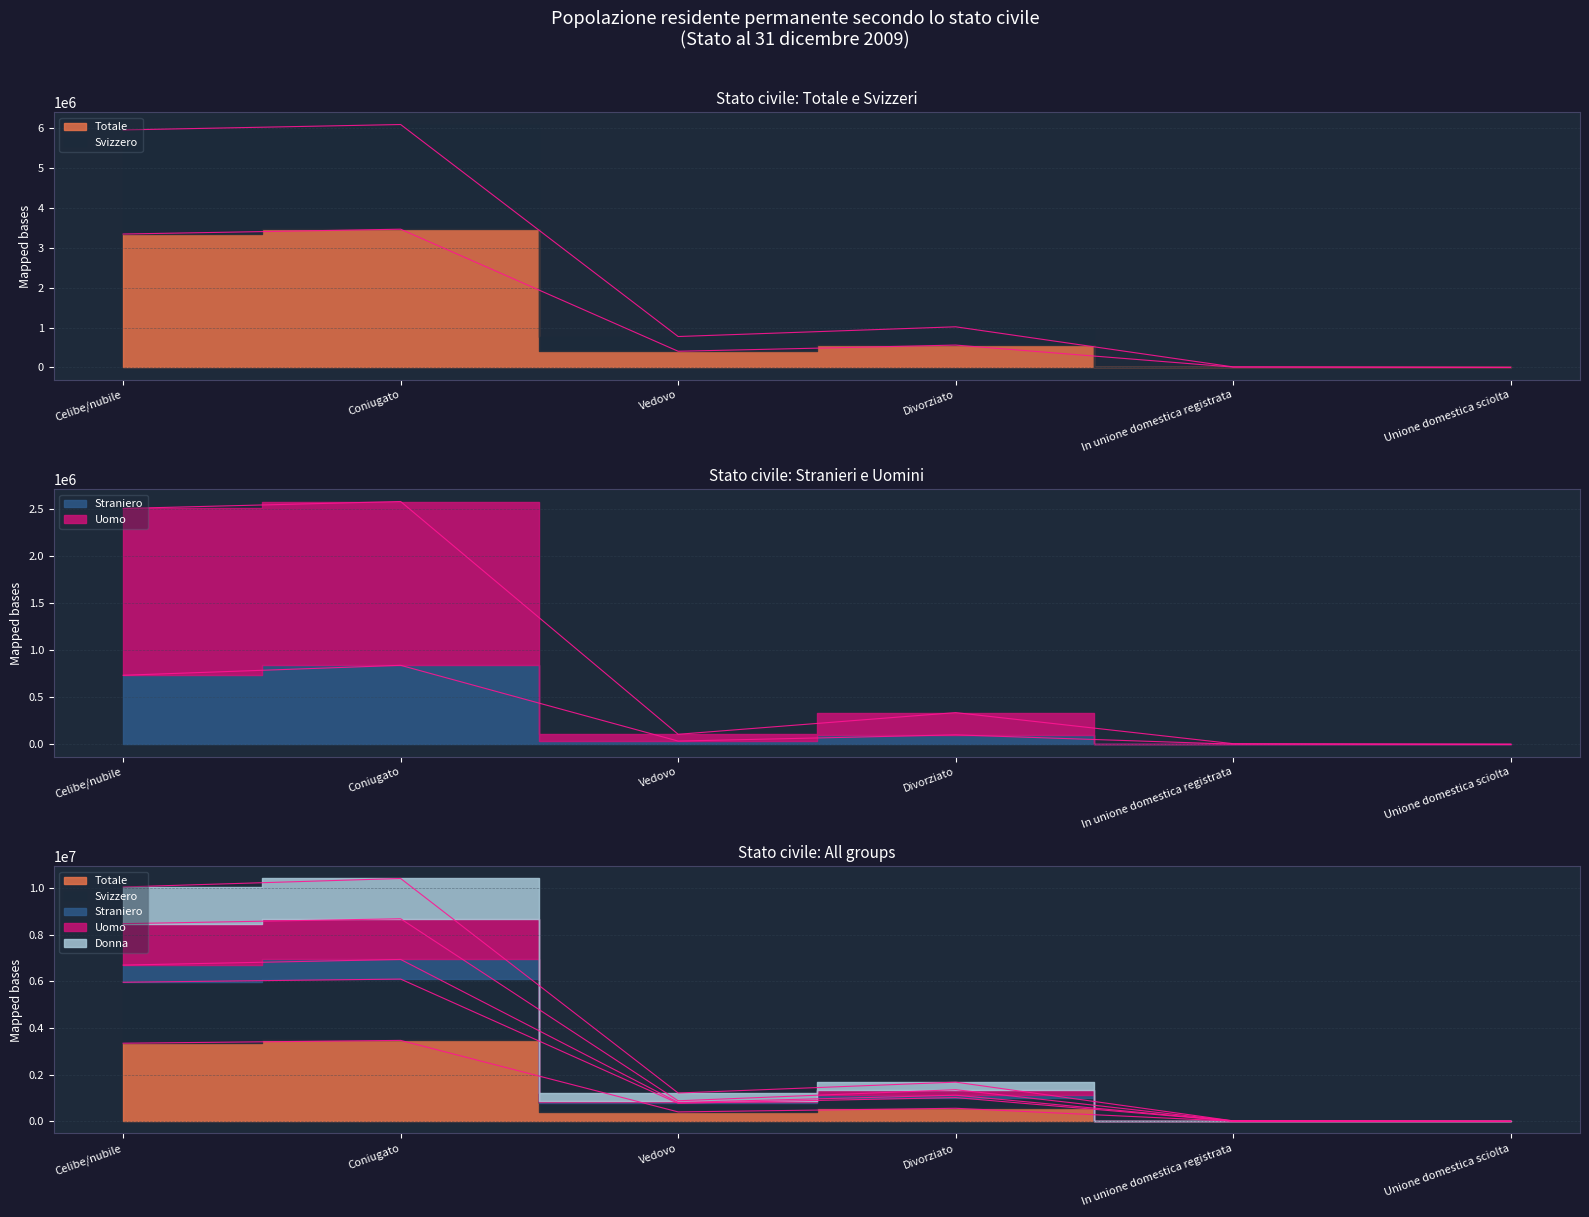

At which category does Straniero reach its first local peak?

Coniugato